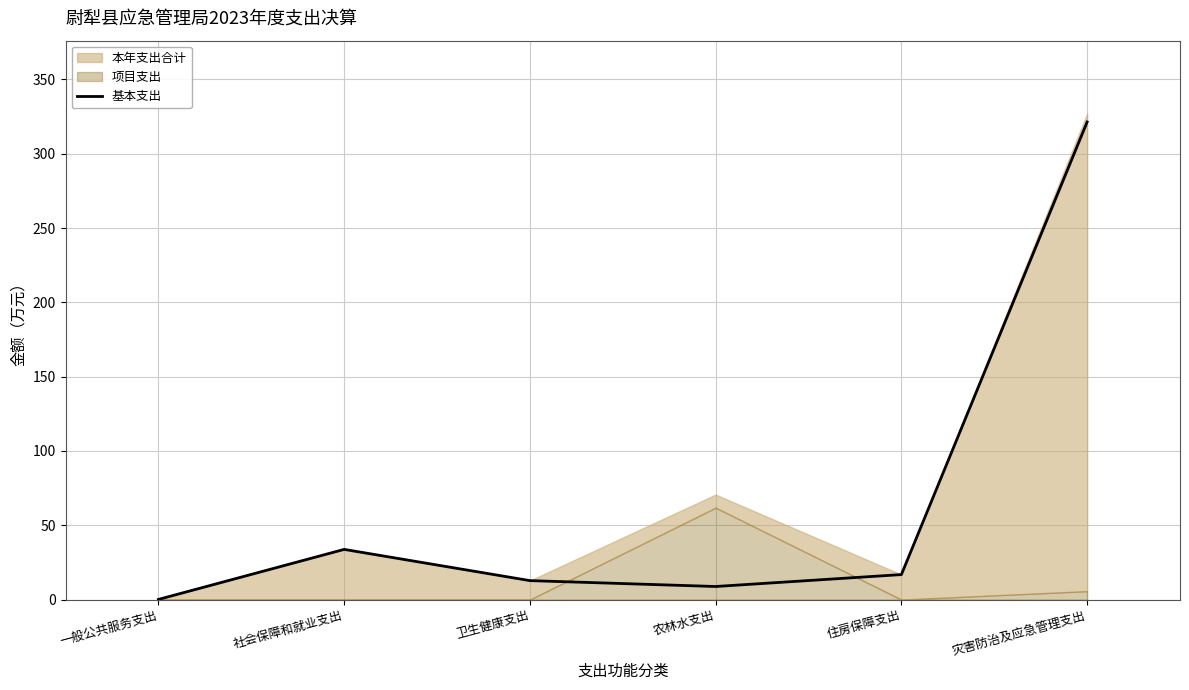

What position from the left is 一般公共服务支出?

1